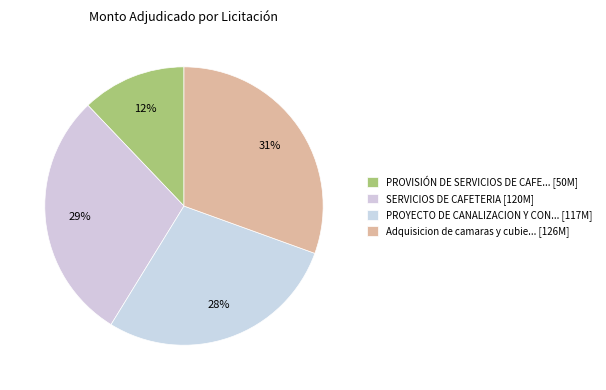

Rank the categories by value from lowest to highest.

PROVISIÓN DE SERVICIOS DE CAFETERÍA, PROYECTO DE CANALIZACION Y CONSTRUCION, SERVICIOS DE CAFETERIA, Adquisicion de camaras y cubiertas